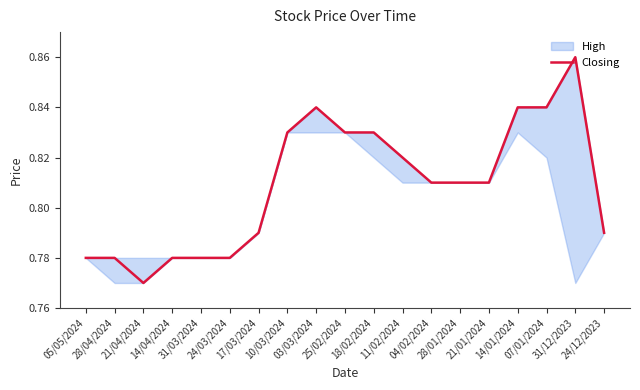

What is the label of the 13th point from the left?

04/02/2024